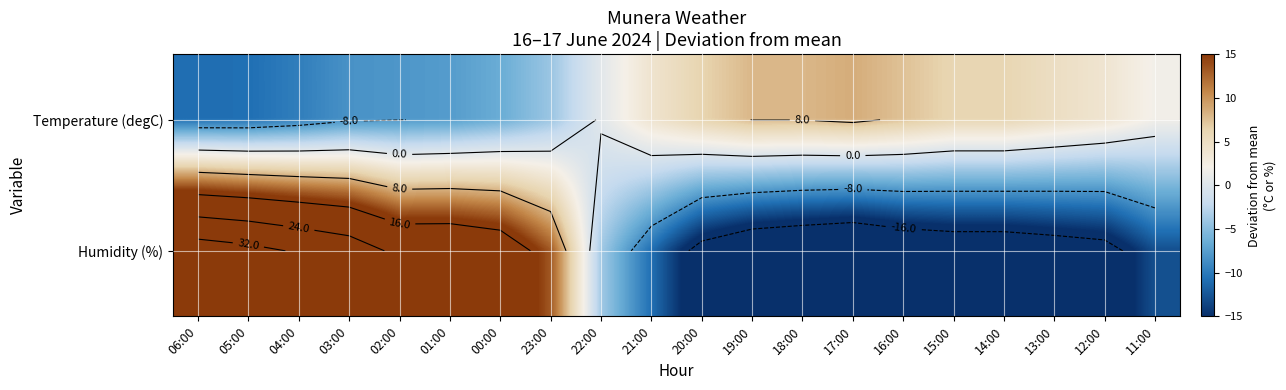

Which category has the lowest value in the Humidity (%) series?

17:00